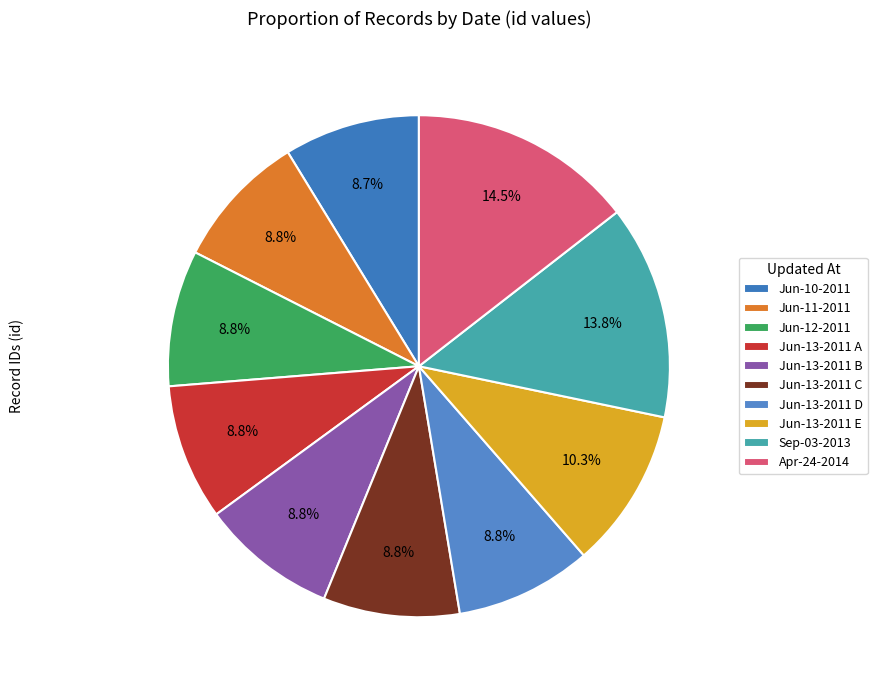

Which category has the smallest portion of the pie?

2011-06-10